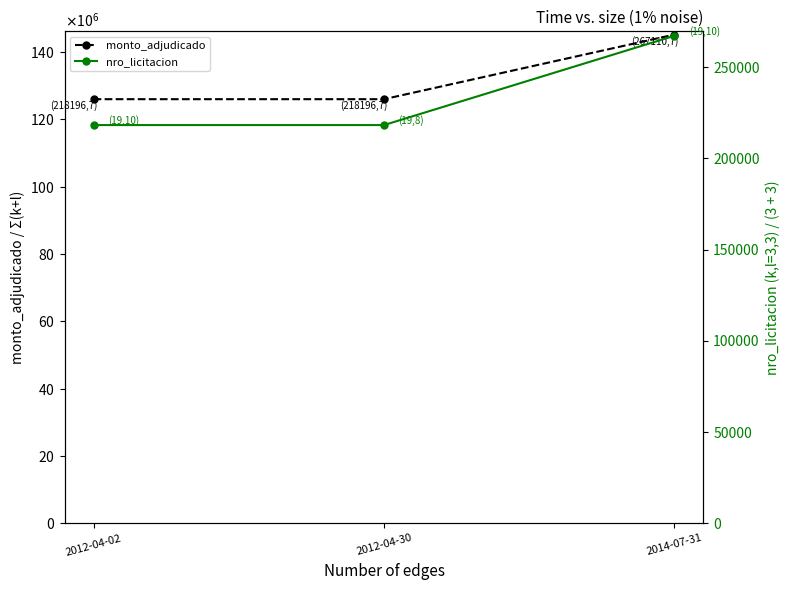

Reading right to left, list all the values displayed in this chart.

monto_adjudicado: 145200000	126000000	126000000
nro_licitacion: 267110	218196	218196